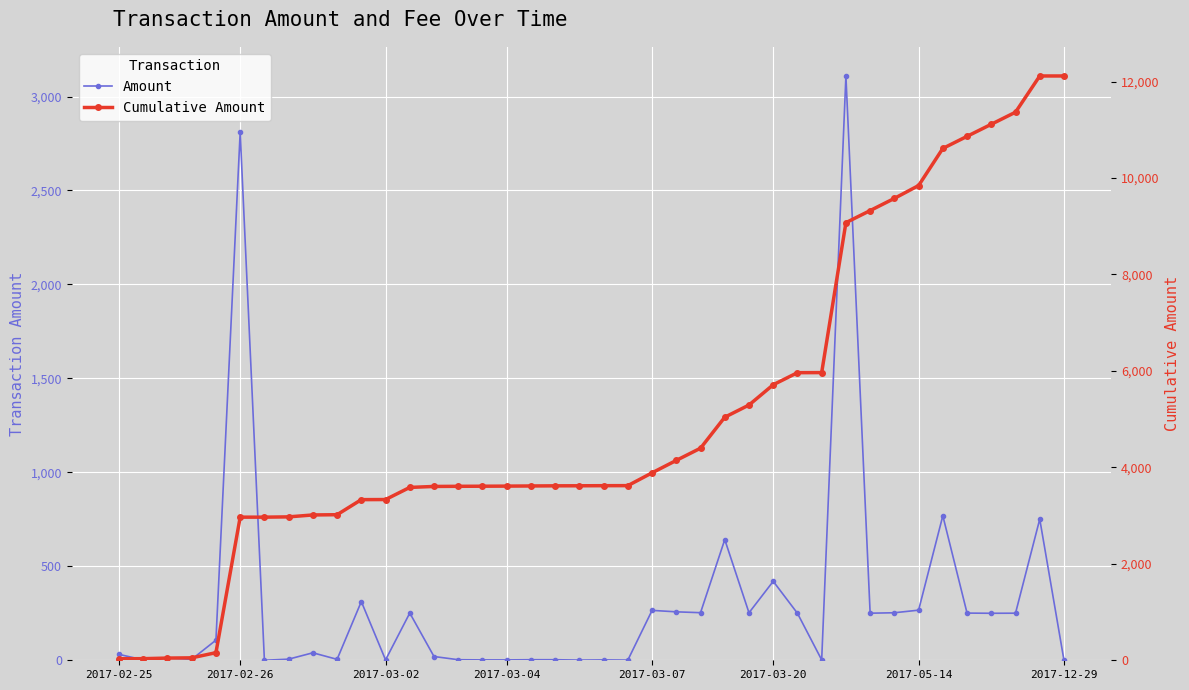

True or false: Amount and Cumulative Amount cross at least once.

False